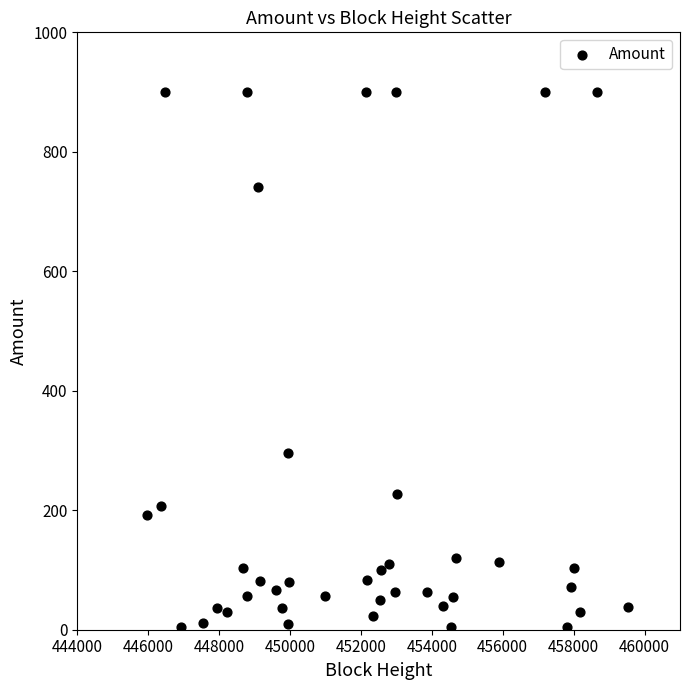

What Y value in the scatter plot is closest to 452?

295.0